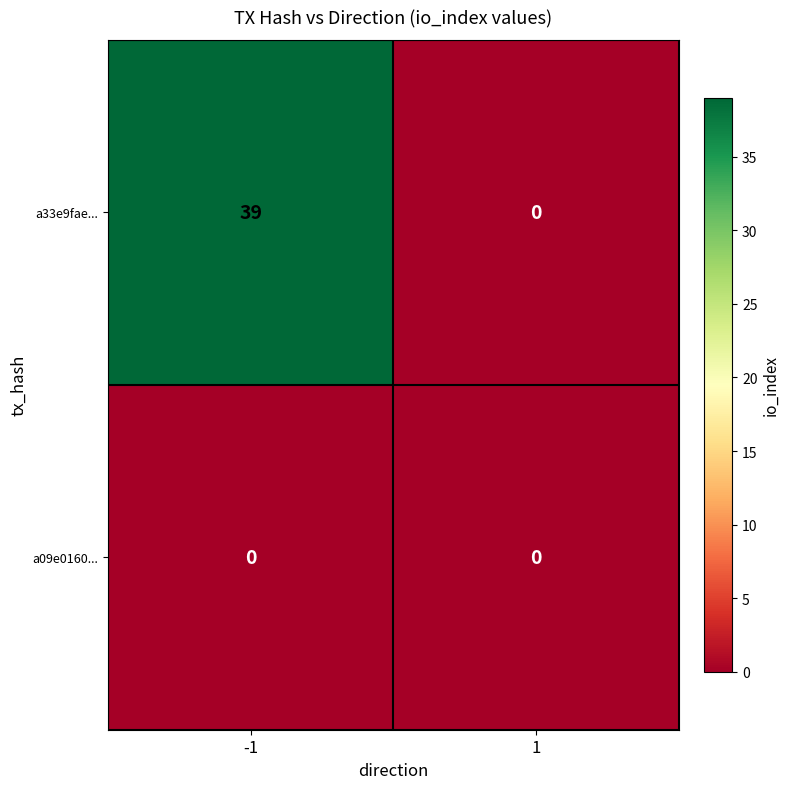

What is the total value across all series at -1?

39